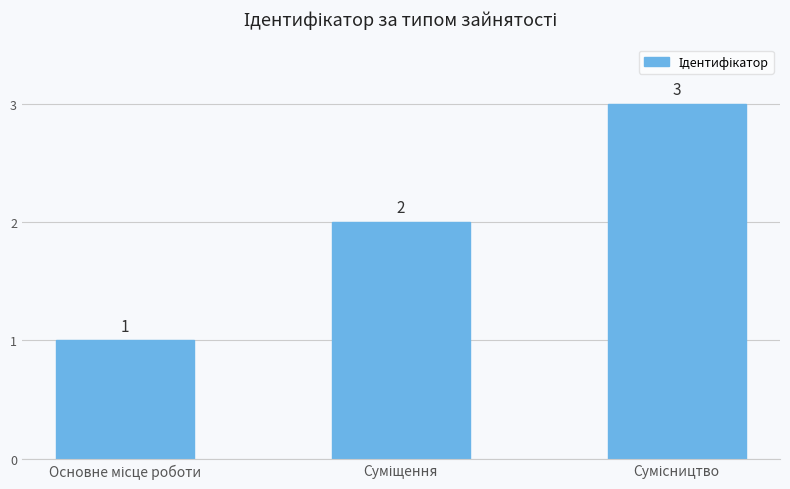

What is the value of the 3rd bar from the left?

3